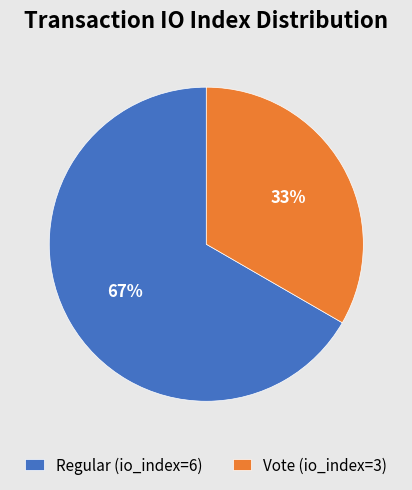

How many slices are in this pie chart?

2